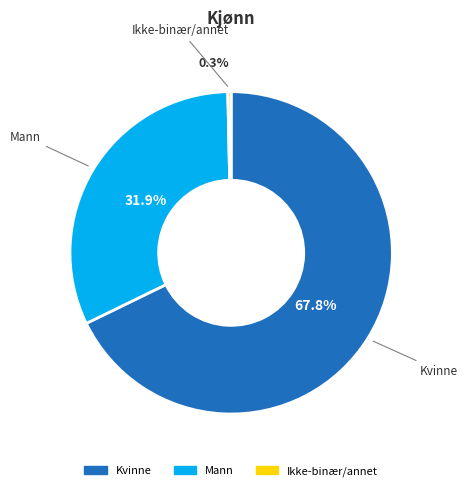

Which slice is the smallest?

Ikke-binær/annet